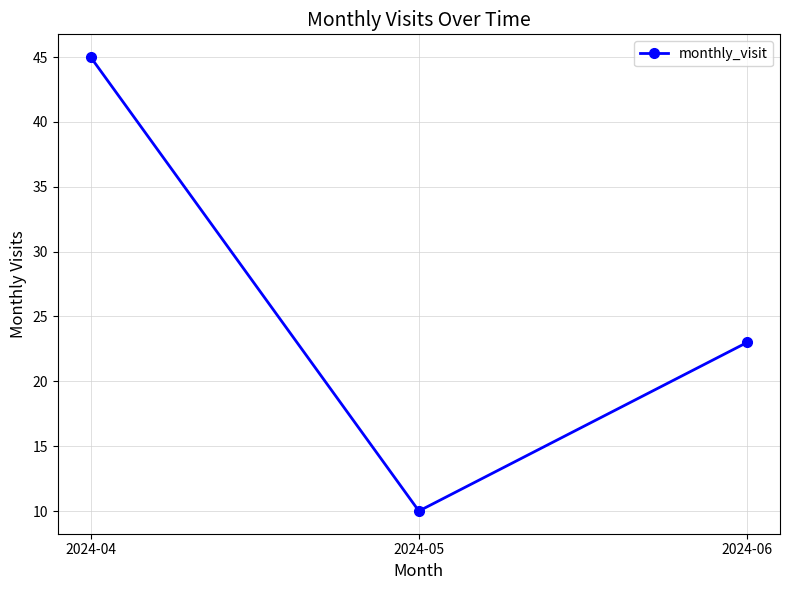

Reading left to right, extract all data points from this chart.

2024-04=45	2024-05=10	2024-06=23